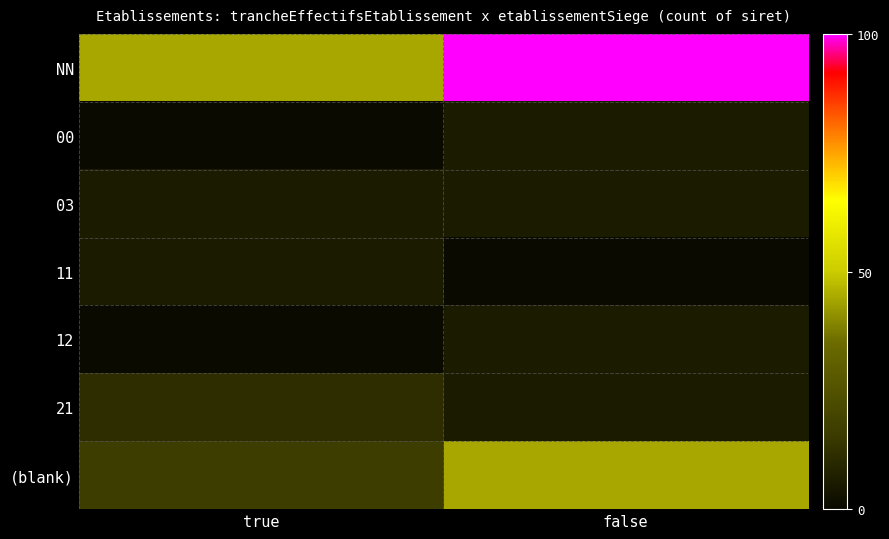

Rank the series at false from lowest to highest value.

11, 00, 03, 12, 21, (blank), NN